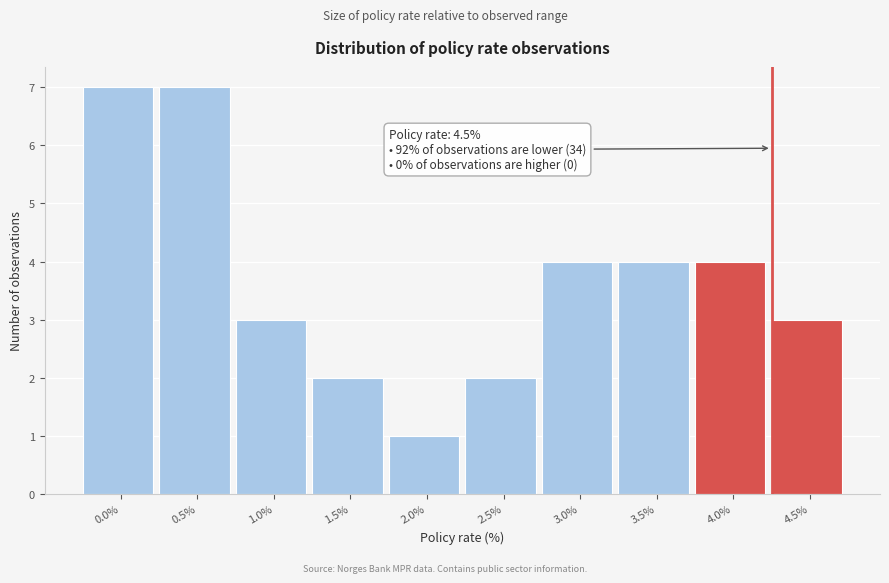

Reading left to right, what are all the values shown in this chart?

7	7	3	2	1	2	4	4	4	3